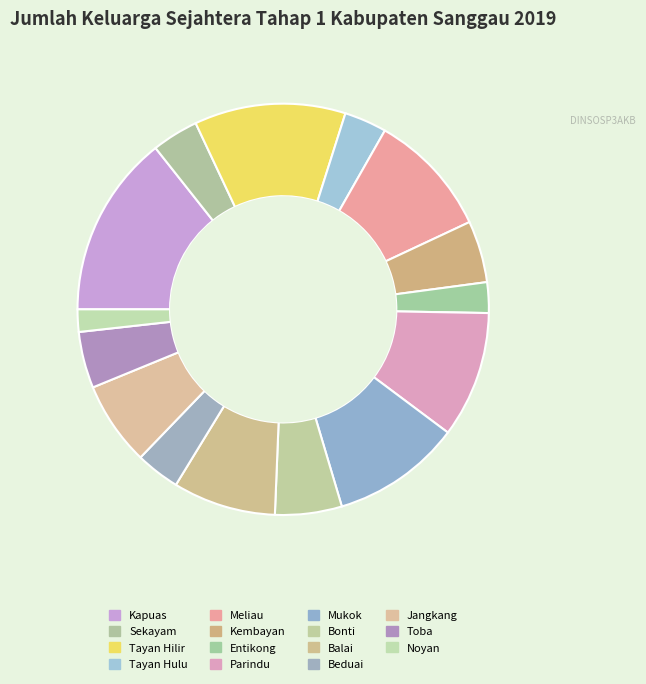

To the nearest percent, what percentage of the pie is Sekayam?

4%